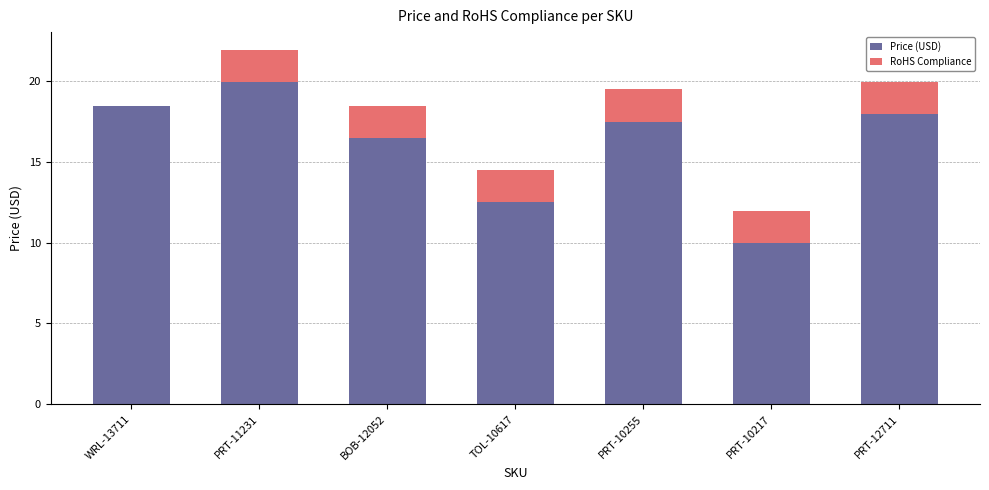

Which category has the highest value in the Price (USD) series?

PRT-11231